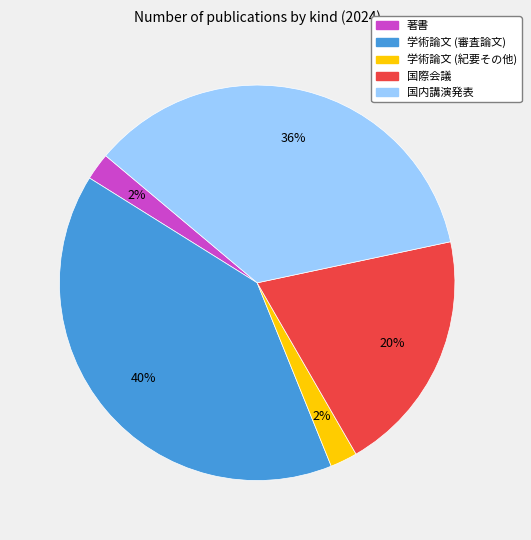

To the nearest percent, what percentage of the pie is 学術論文 (審査論文)?

40%